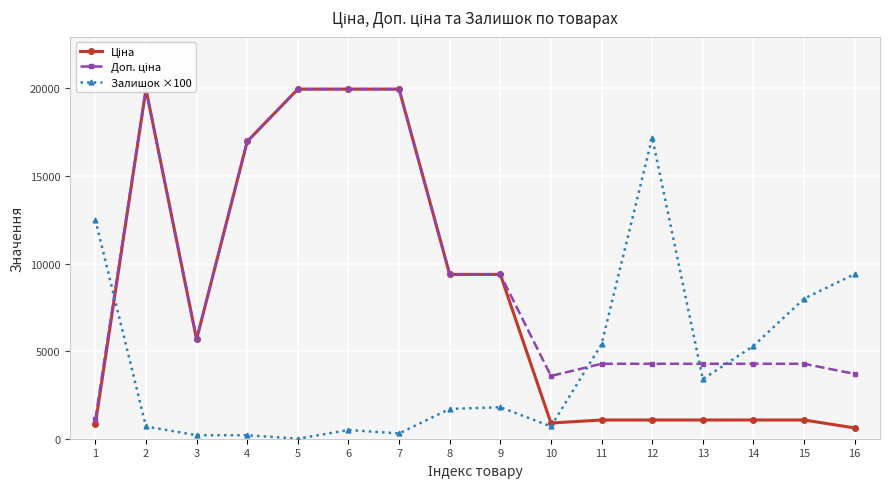

Where does the Доп. ціна series first go above 5673?

2